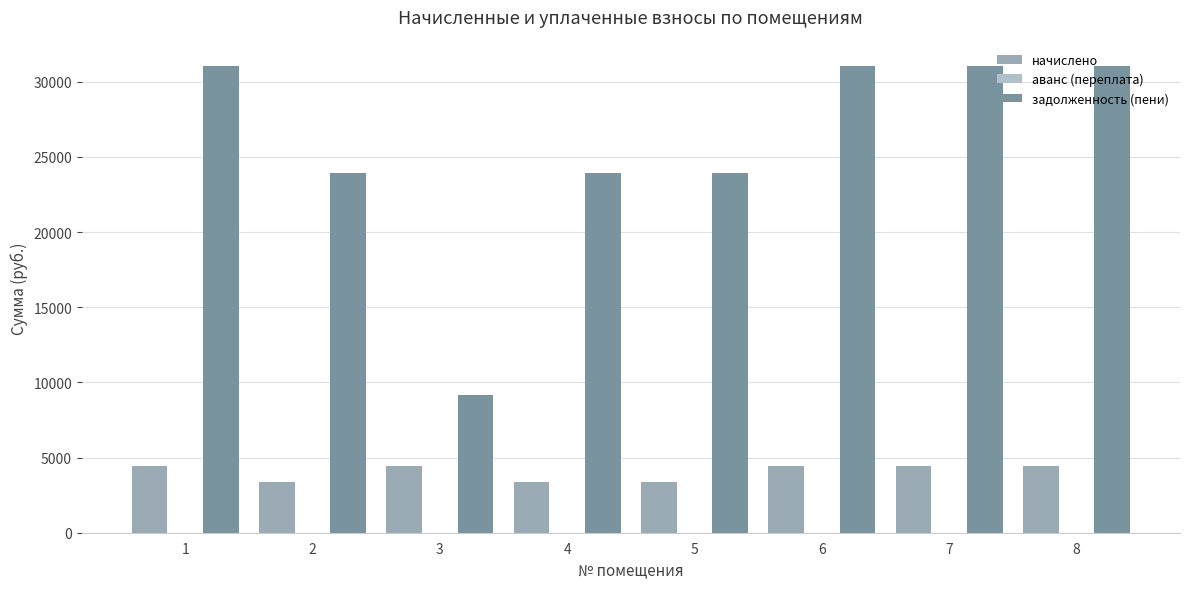

How many bars are there in each group?

2